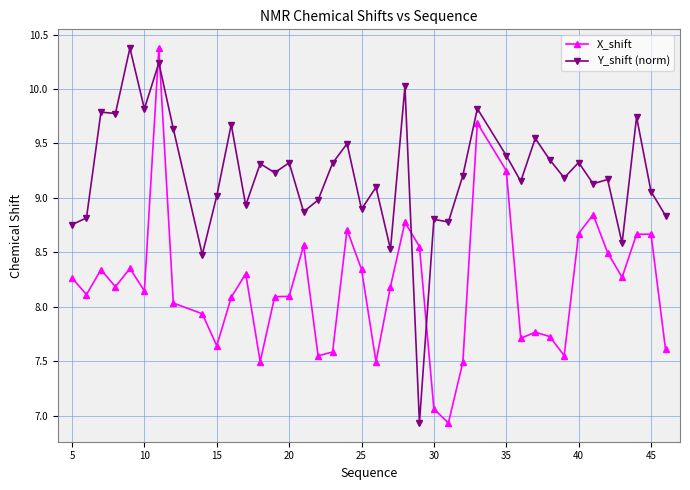

How many lines are shown in the chart?

2